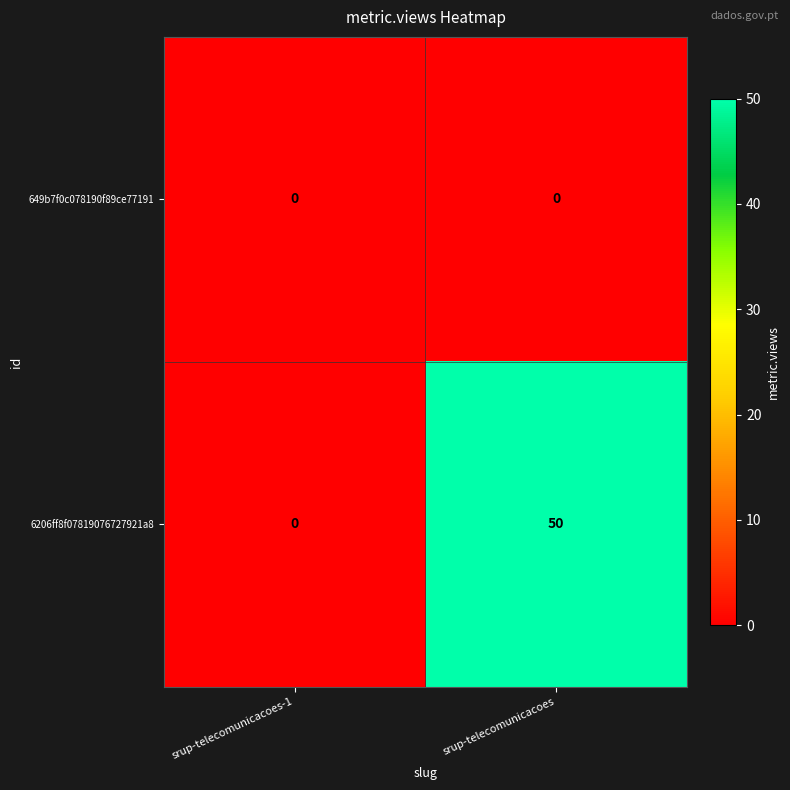

What is the sum of the 6206ff8f07819076727921a8 values at srup-telecomunicacoes-1 and srup-telecomunicacoes?

50